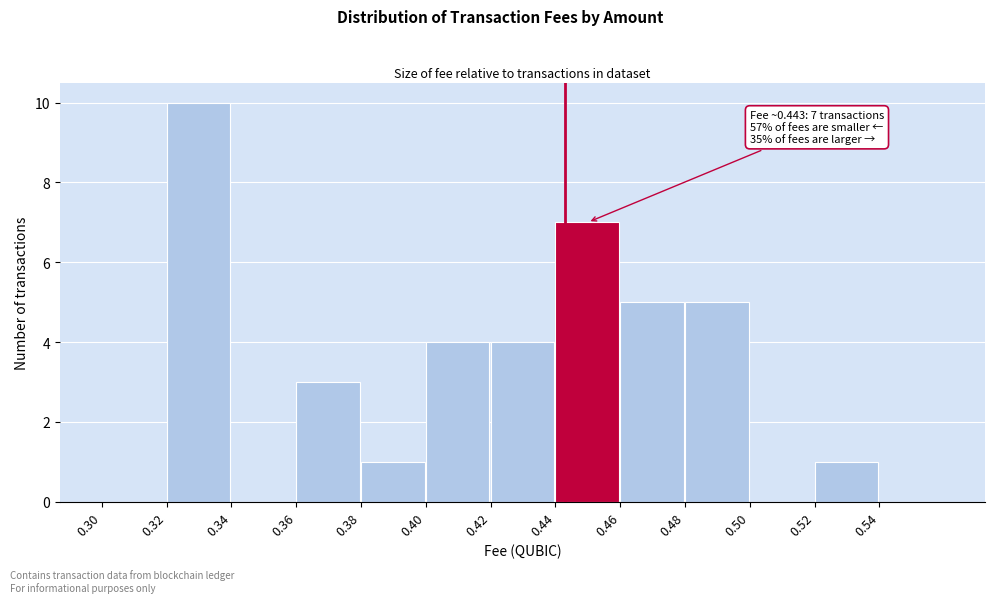

Which range on the x-axis has the tallest bar?

0.32 to 0.34